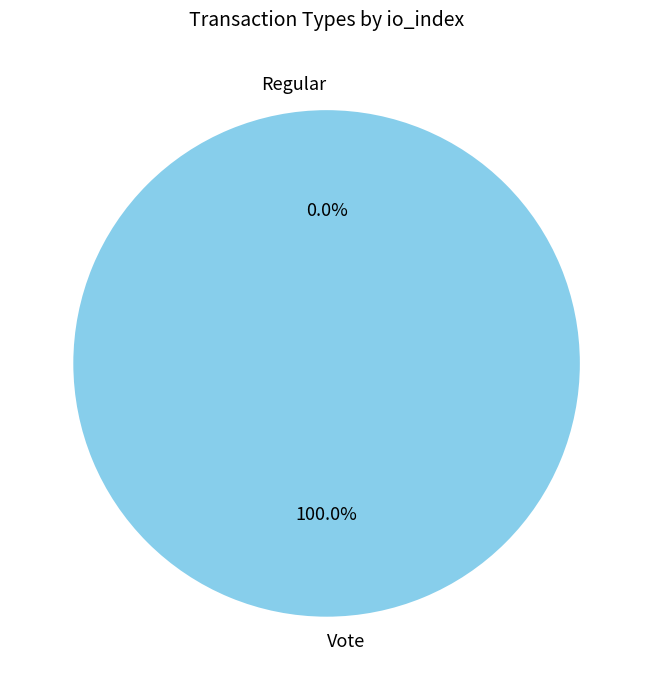

To the nearest percent, what is the combined percentage of Regular and Vote?

100%